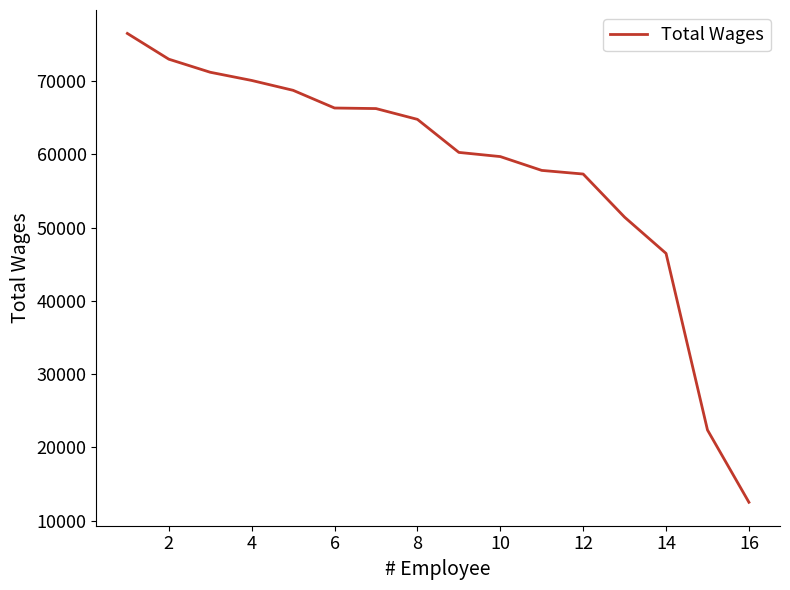

What is the greatest value displayed?

76500